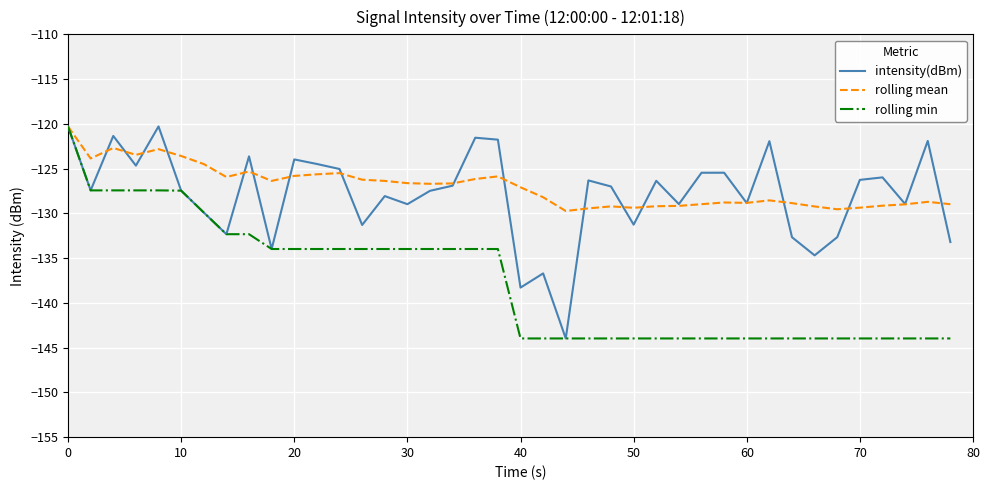

What is the minimum value for rolling min?

-144.0